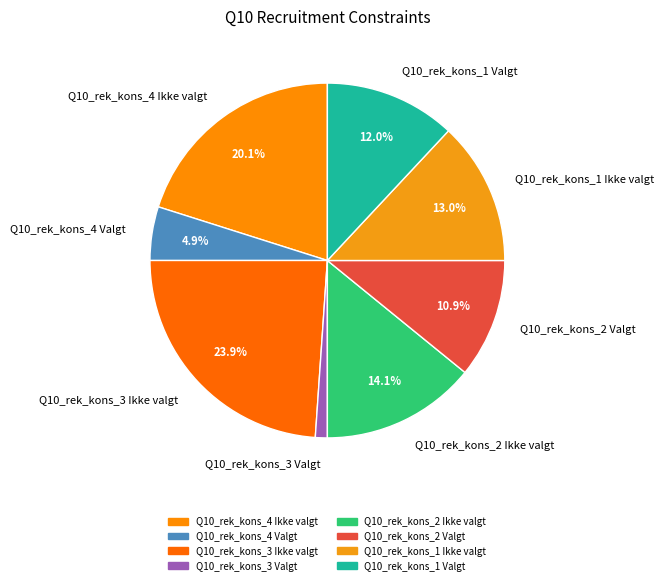

Is it true that Q10_rek_kons_1 Ikke valgt is 13% of the pie?

True